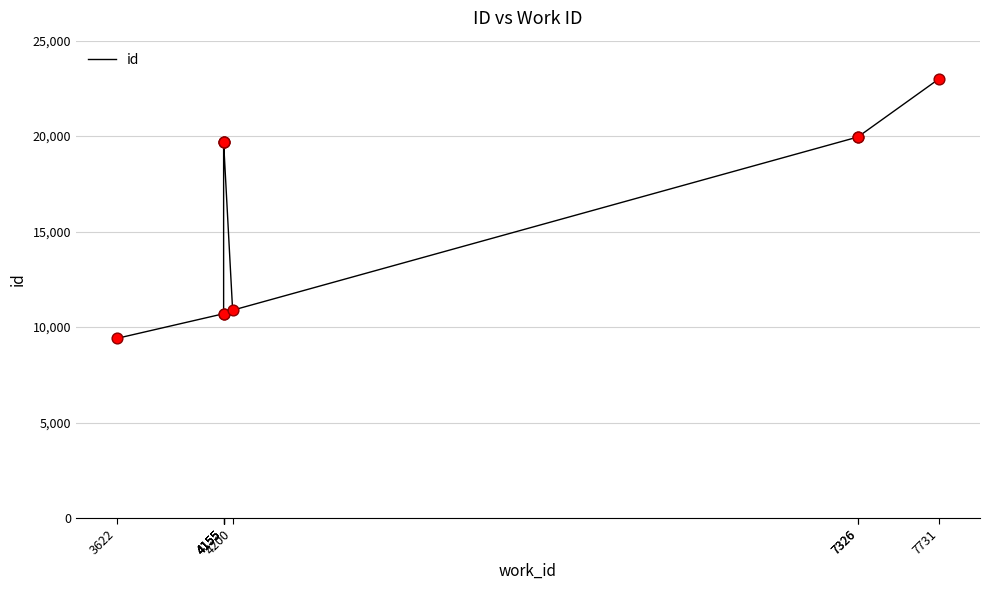

Approximately how many times larger is the value at 7326 compared to 4155?

1.0